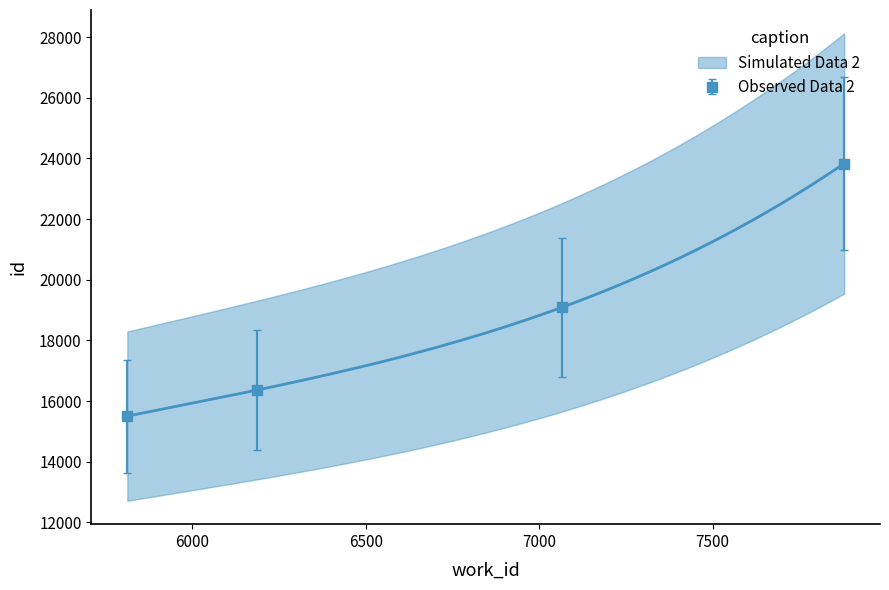

What value does the data have at 7879?

23831